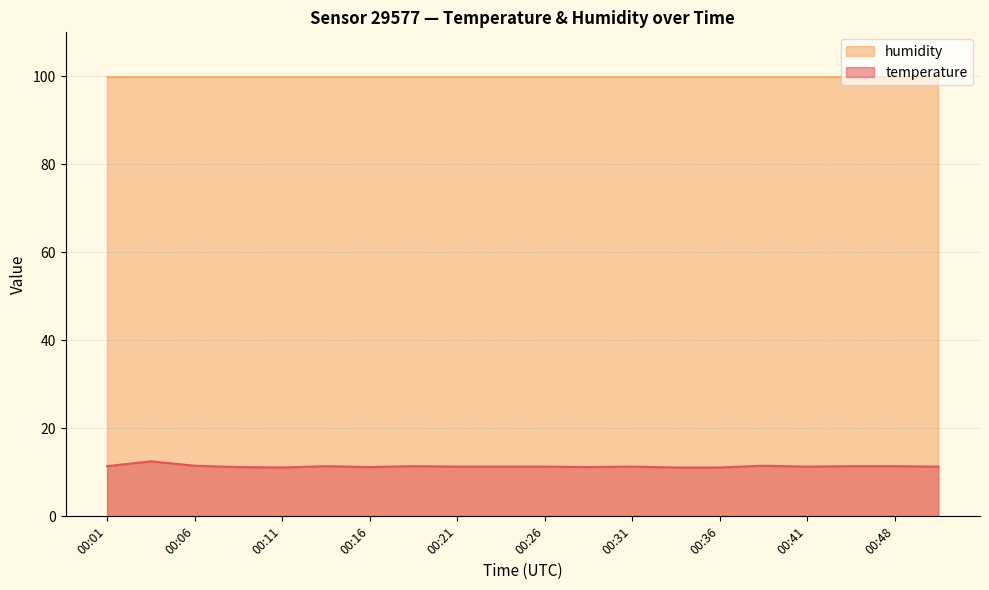

What is the difference between the values at 00:48 and 00:08?

0.2